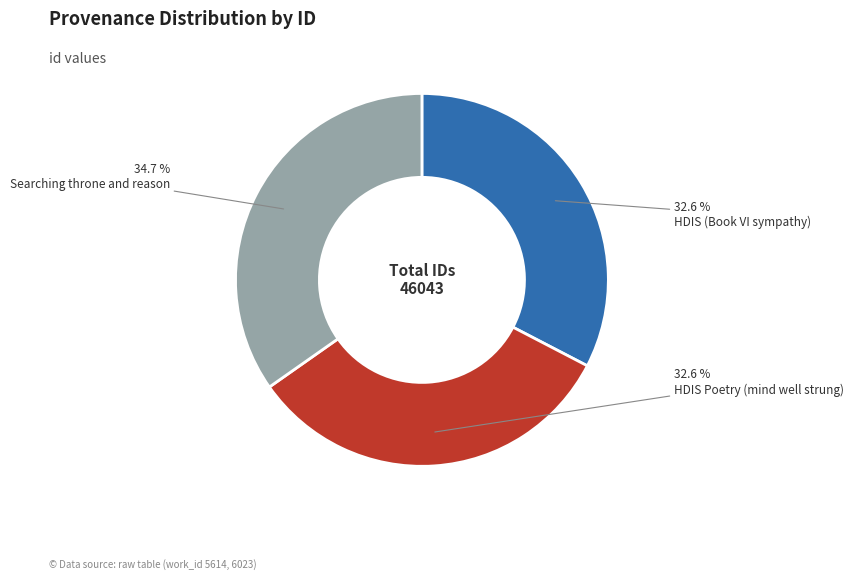

Does any single category account for the majority?

No